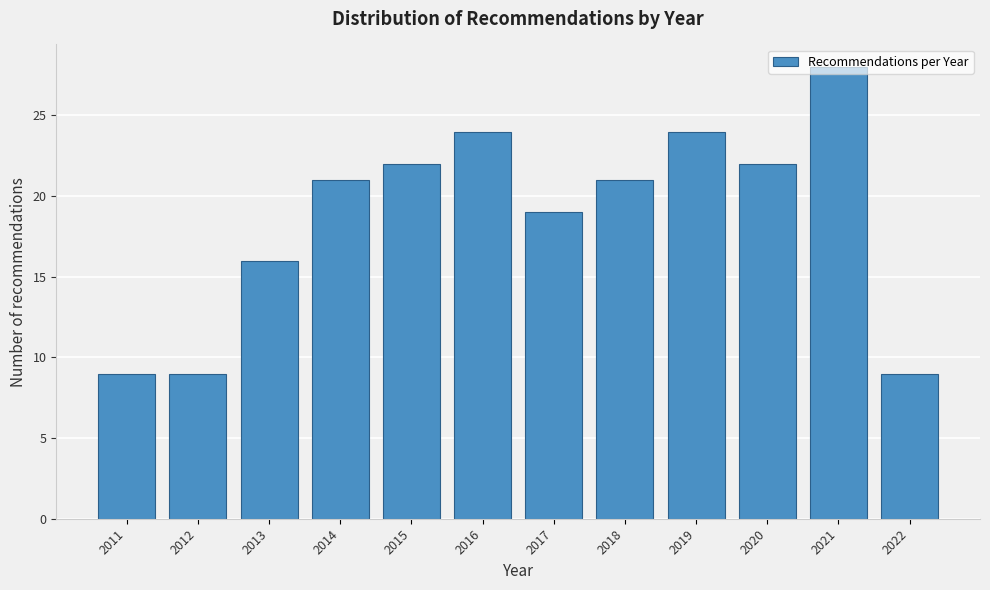

What is the value of the 3rd bar from the left?

16